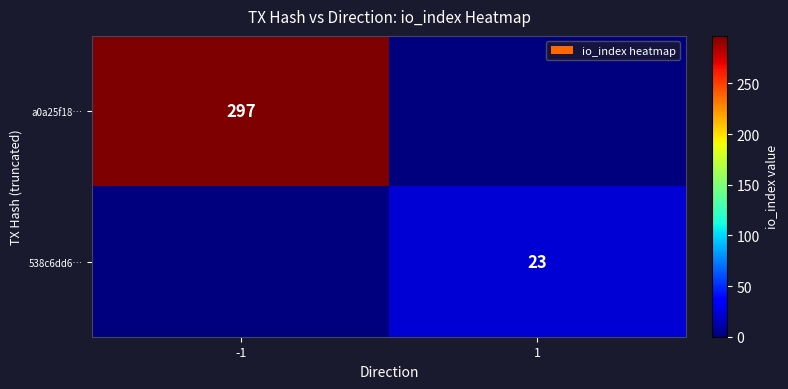

True or false: a0a25f18… has a value of 297 at -1.

True